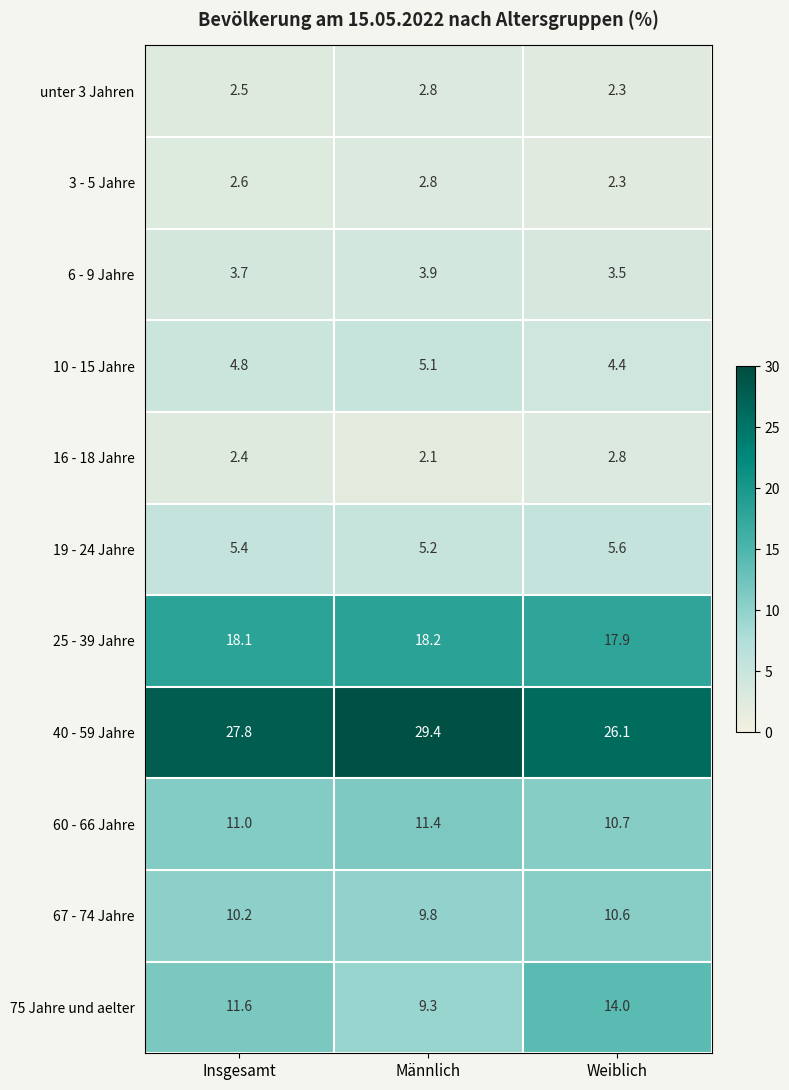

Rank the categories by 25 - 39 Jahre value from lowest to highest.

Weiblich, Insgesamt, Männlich